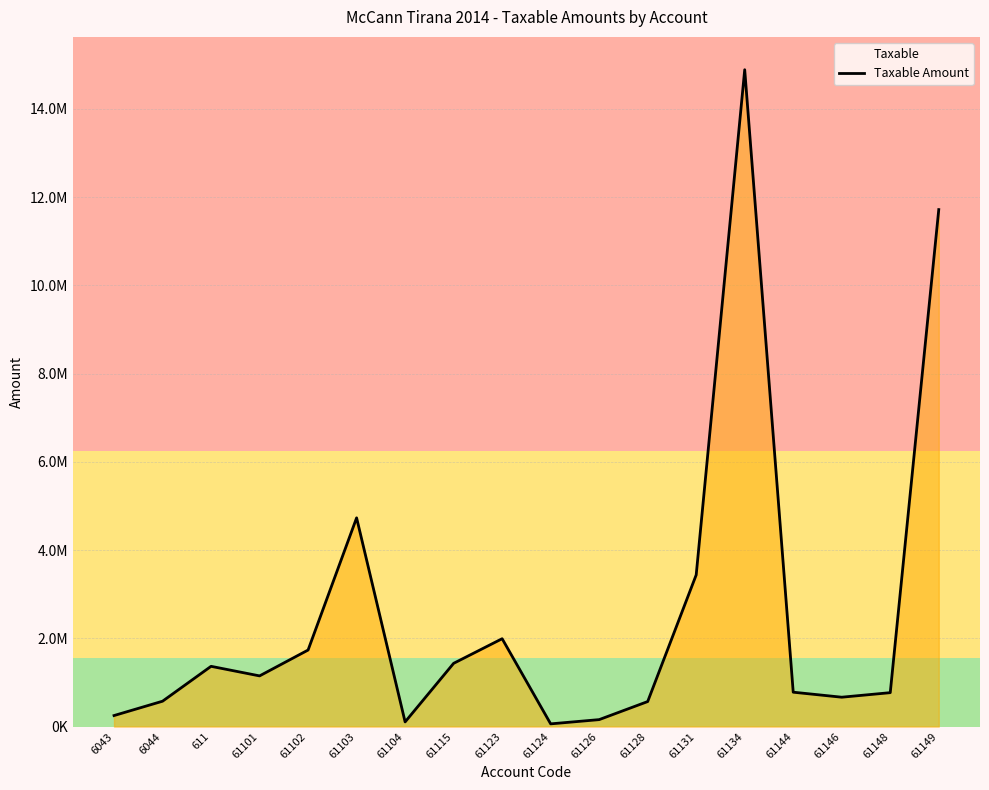

Is it true that the value at 61101 is 1149043.7?

True